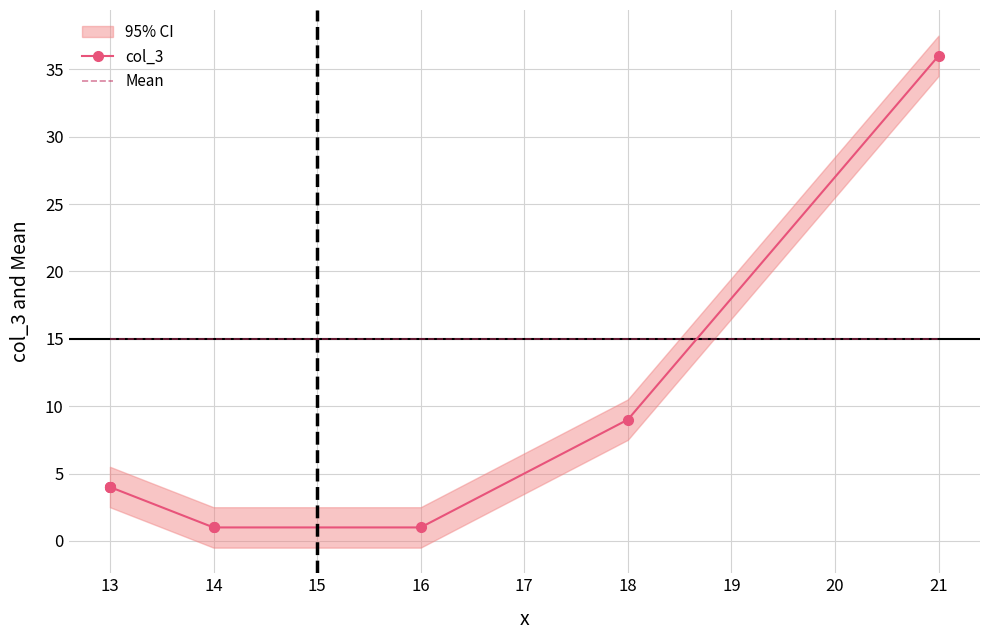

True or false: Mean has more than 1 points higher than both neighbors.

False